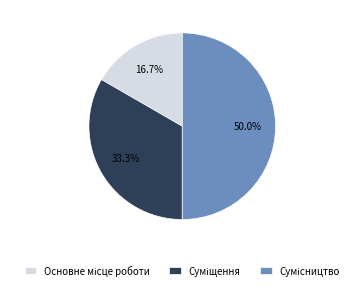

What is the total percentage of Основне місце роботи and Сумісництво?

66.7%